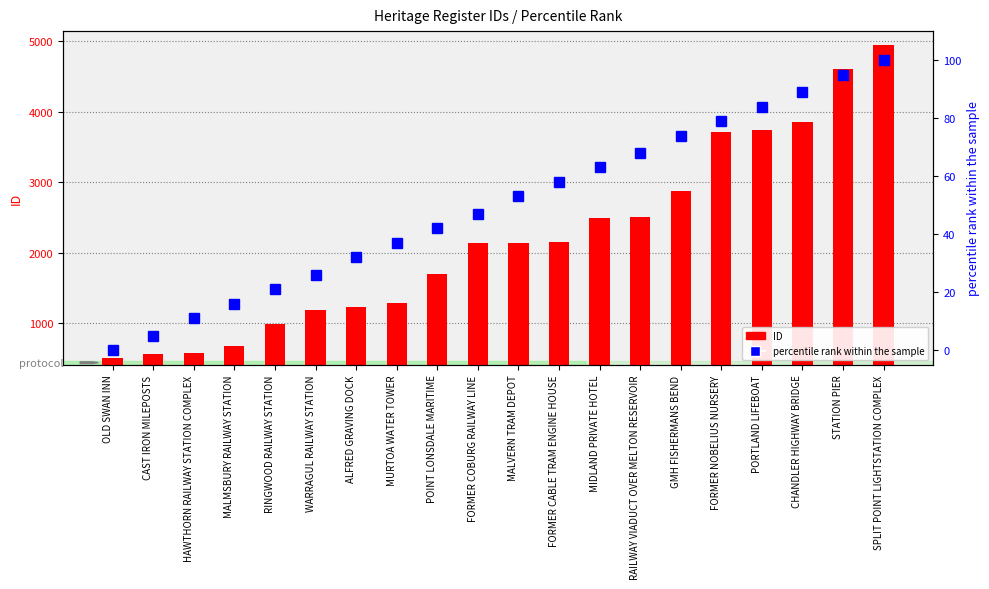

Reading left to right, what are all the values shown in this chart?

ID: OLD SWAN INN=511	CAST IRON MILEPOSTS=560	HAWTHORN RAILWAY STATION COMPLEX=576	MALMSBURY RAILWAY STATION=677	RINGWOOD RAILWAY STATION=986	WARRAGUL RAILWAY STATION=1190	ALFRED GRAVING DOCK=1231	MURTOA WATER TOWER=1294	POINT LONSDALE MARITIME=1693	FORMER COBURG RAILWAY LINE=2135	MALVERN TRAM DEPOT=2138	FORMER CABLE TRAM ENGINE HOUSE=2155	MIDLAND PRIVATE HOTEL=2487	RAILWAY VIADUCT OVER MELTON RESERVOIR=2504	GMH FISHERMANS BEND=2882	FORMER NOBELIUS NURSERY=3706	PORTLAND LIFEBOAT=3741	CHANDLER HIGHWAY BRIDGE=3861	STATION PIER=4603	SPLIT POINT LIGHTSTATION COMPLEX=4943
percentile rank within the sample: OLD SWAN INN=0	CAST IRON MILEPOSTS=5	HAWTHORN RAILWAY STATION COMPLEX=11	MALMSBURY RAILWAY STATION=16	RINGWOOD RAILWAY STATION=21	WARRAGUL RAILWAY STATION=26	ALFRED GRAVING DOCK=32	MURTOA WATER TOWER=37	POINT LONSDALE MARITIME=42	FORMER COBURG RAILWAY LINE=47	MALVERN TRAM DEPOT=53	FORMER CABLE TRAM ENGINE HOUSE=58	MIDLAND PRIVATE HOTEL=63	RAILWAY VIADUCT OVER MELTON RESERVOIR=68	GMH FISHERMANS BEND=74	FORMER NOBELIUS NURSERY=79	PORTLAND LIFEBOAT=84	CHANDLER HIGHWAY BRIDGE=89	STATION PIER=95	SPLIT POINT LIGHTSTATION COMPLEX=100